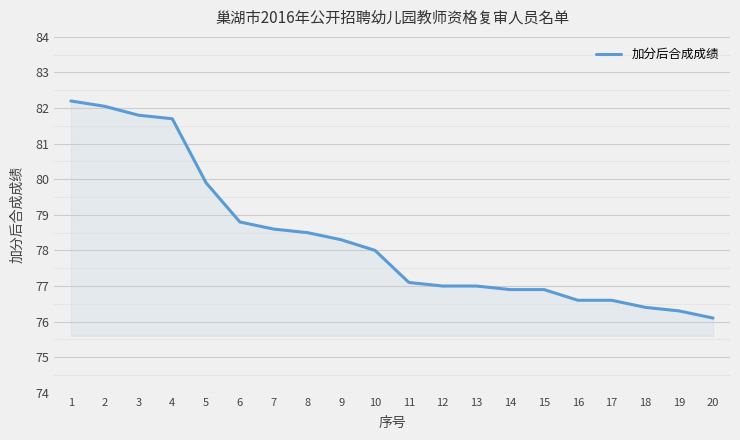

Approximately how many times larger is the value at 8 compared to 16?

1.0